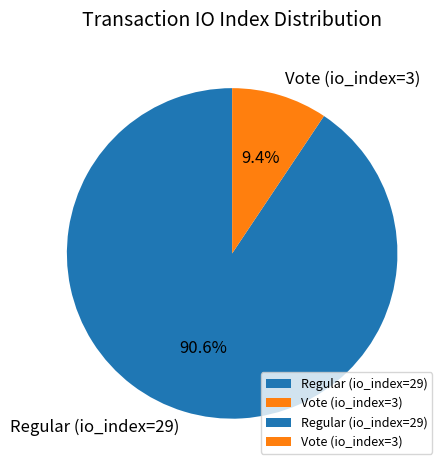

To the nearest percent, what is the average slice percentage?

50%